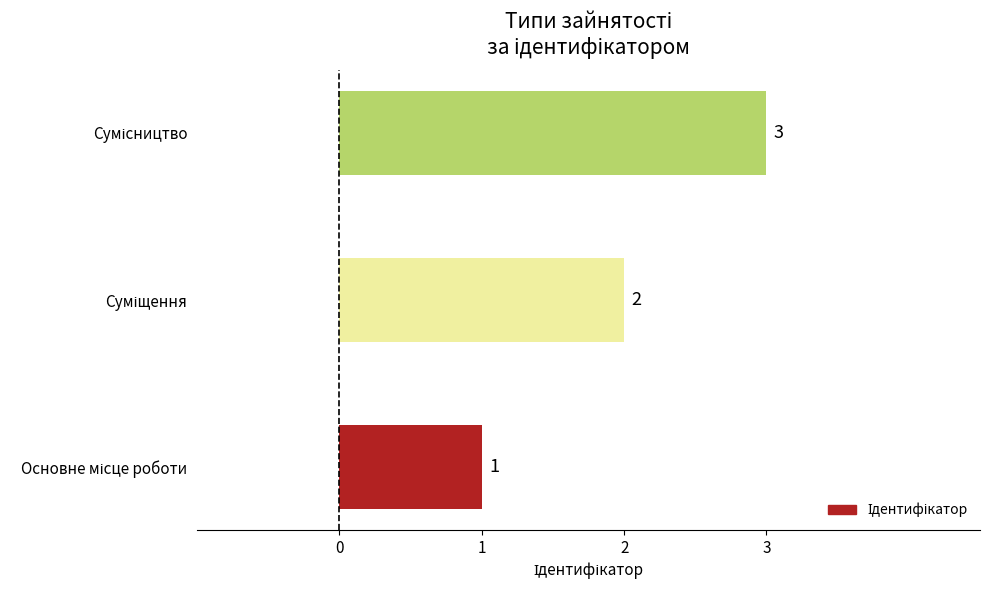

How many values are below 2?

1